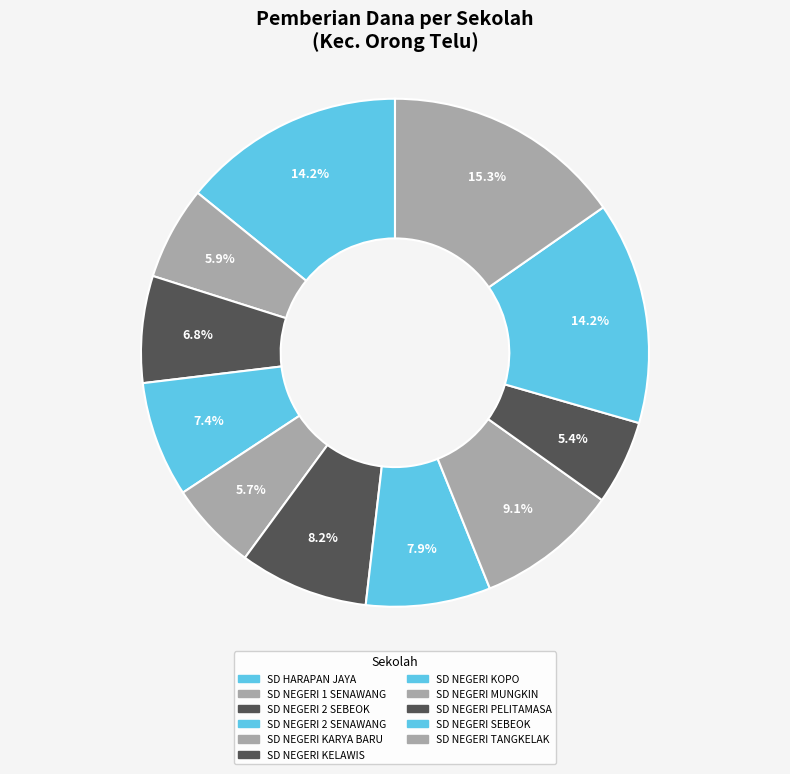

Count the number of slices in the pie.

11